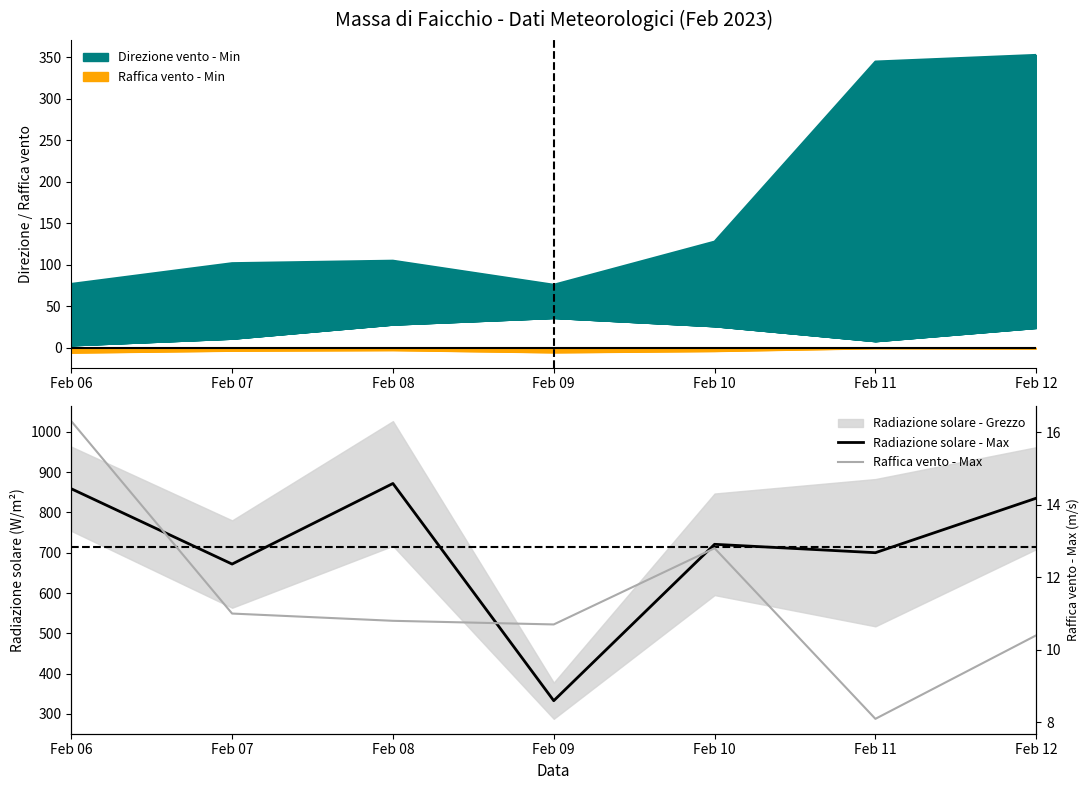

What is the value of the Raffica vento - Max point at the 6th from the left?

8.1